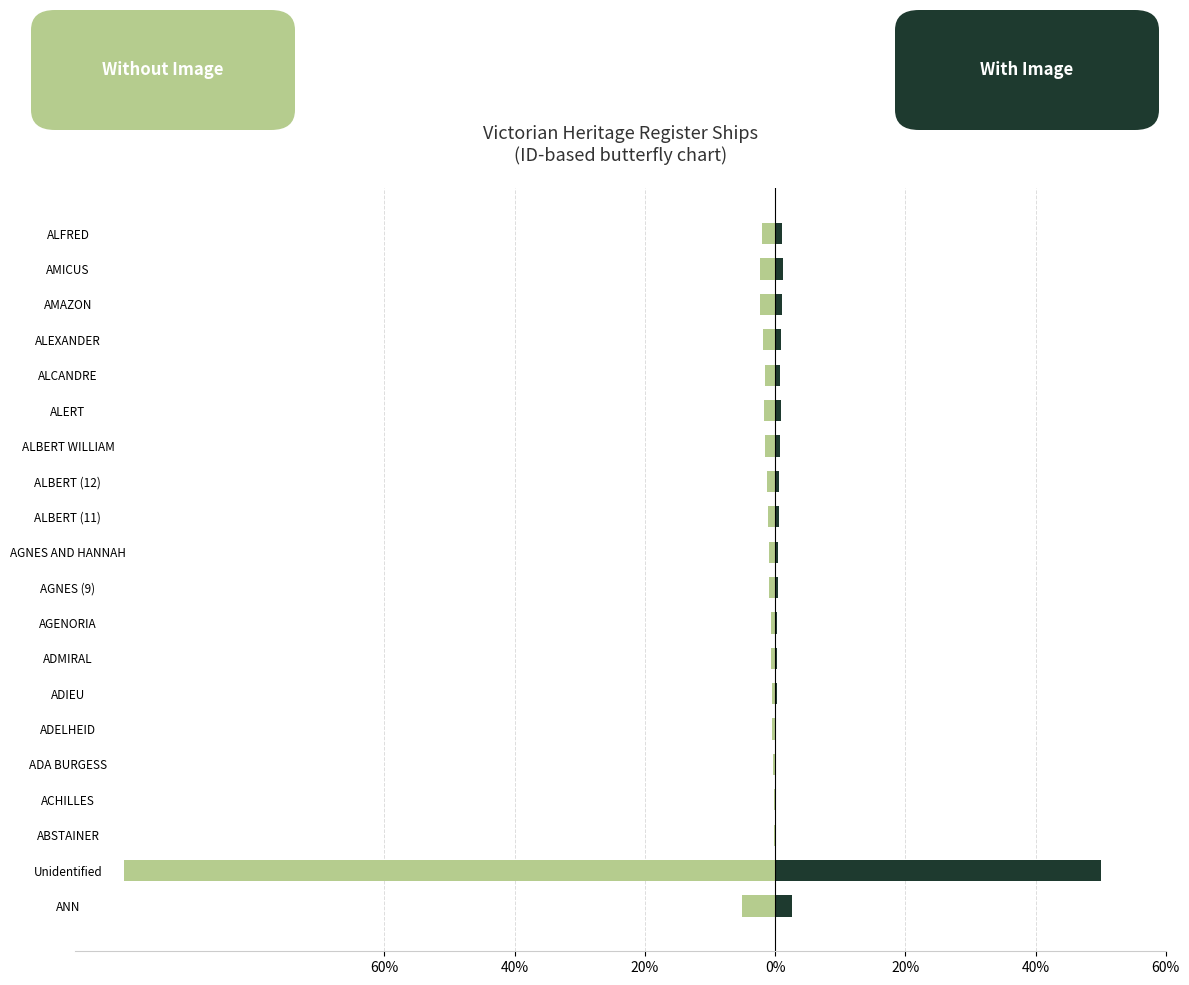

The value of With Image at ACHILLES is 0.2. True or false?

False